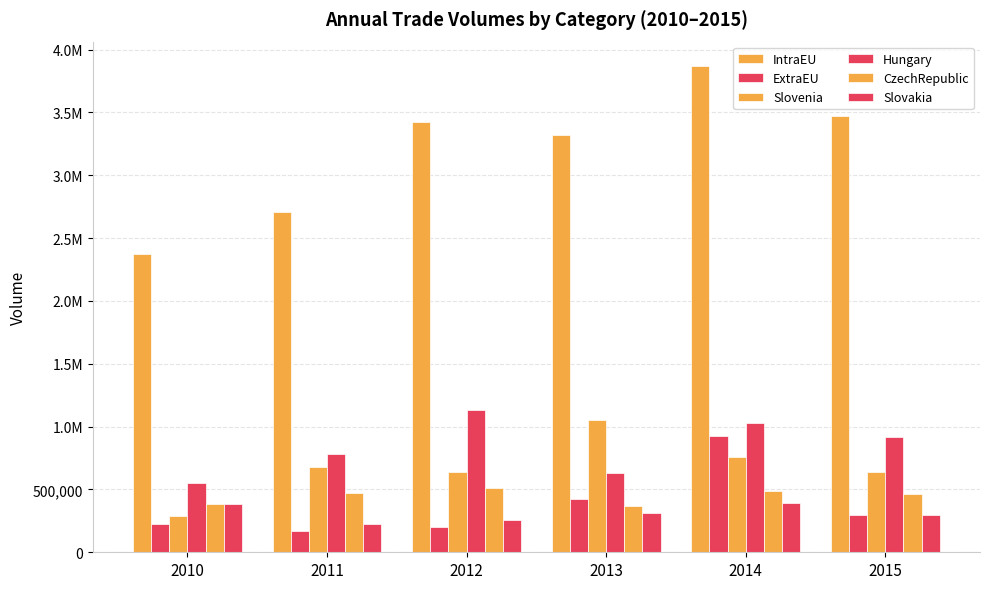

What is the average value of the Hungary series?

839831